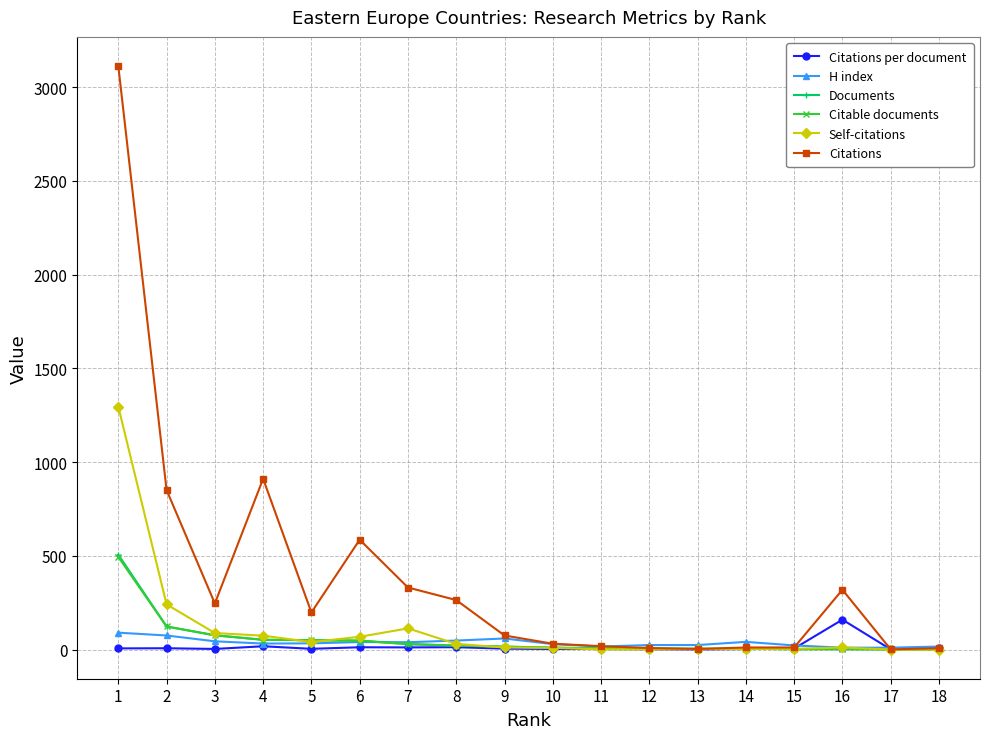

Read the Citations value at 6.

586.0